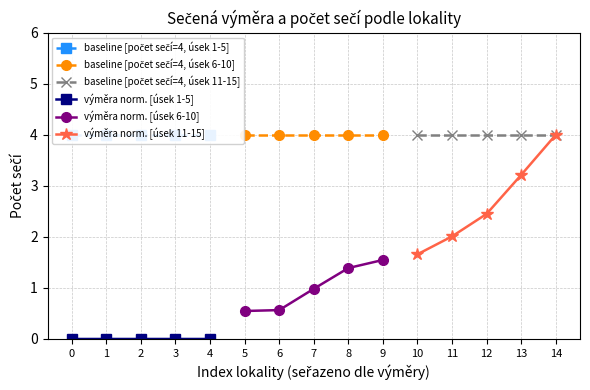

Rank the categories by výměra norm. [úsek 11-15] value from highest to lowest.

14, 13, 12, 11, 10